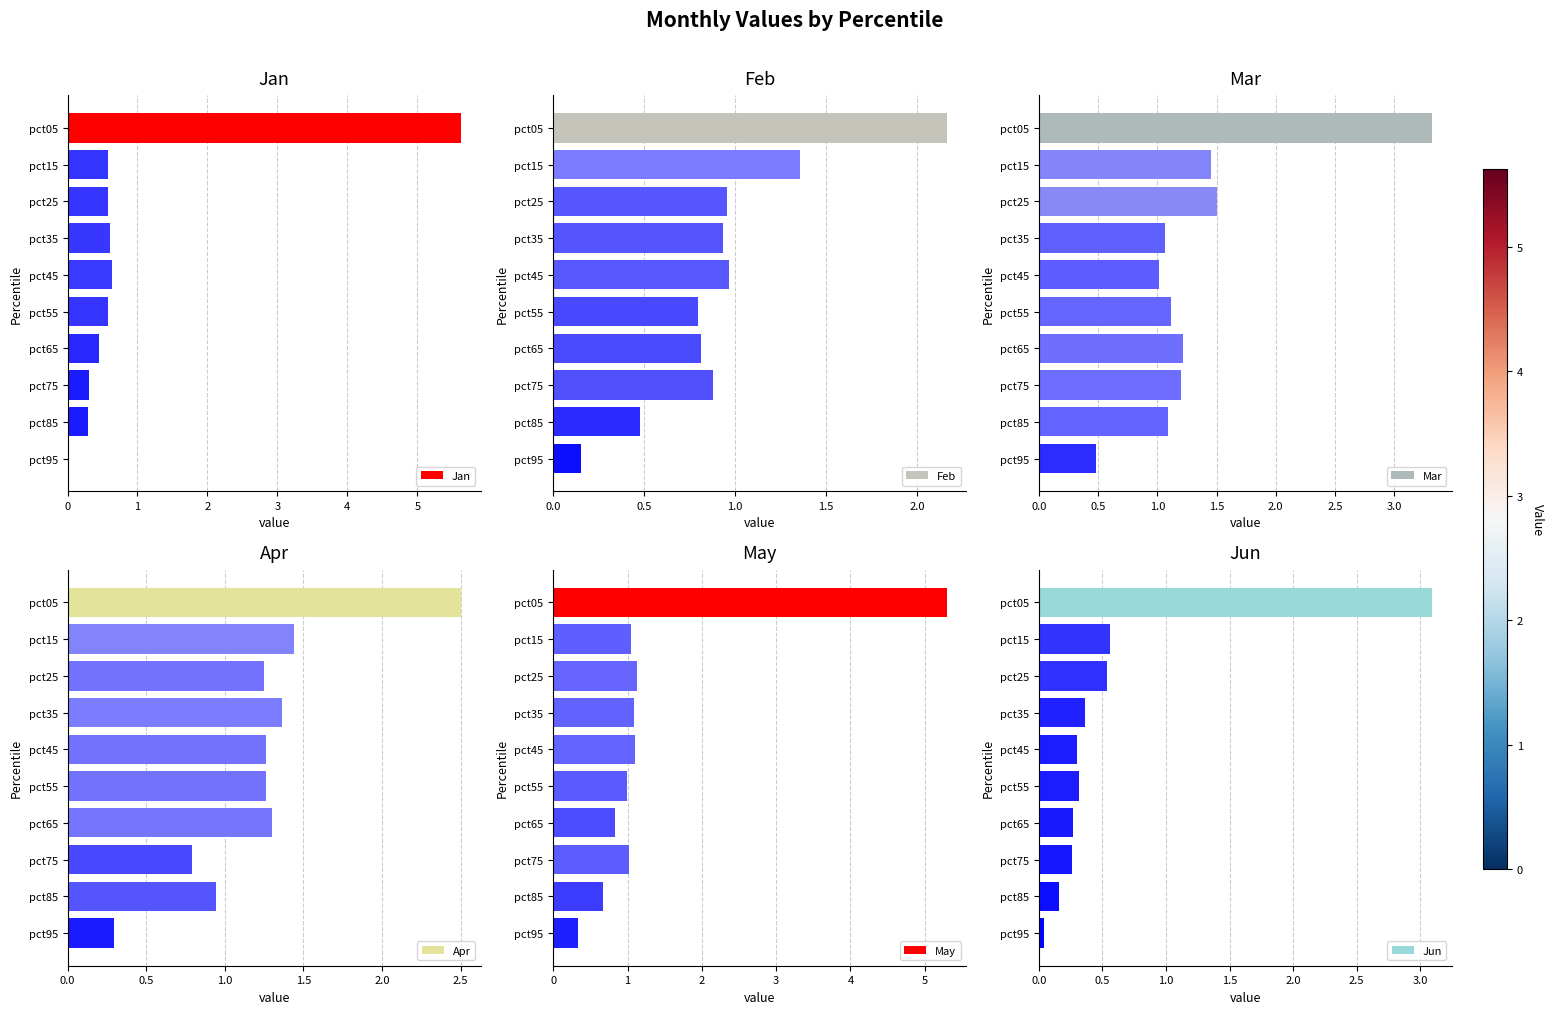

What value does the Jan series have at pct55?

0.6